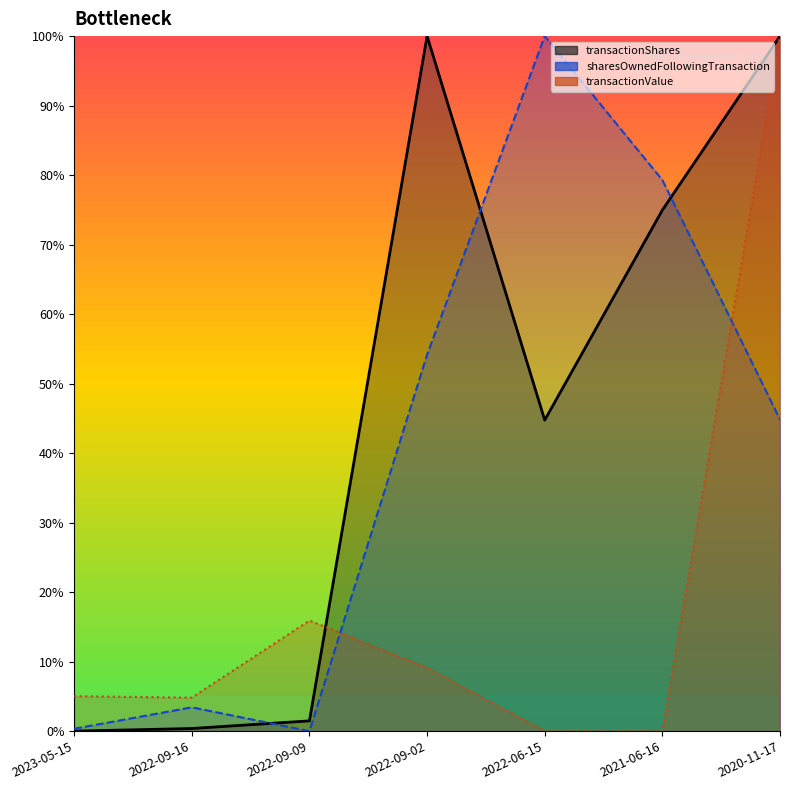

Rank the series by their maximum value, from lowest to highest.

transactionShares, sharesOwnedFollowingTransaction, transactionValue